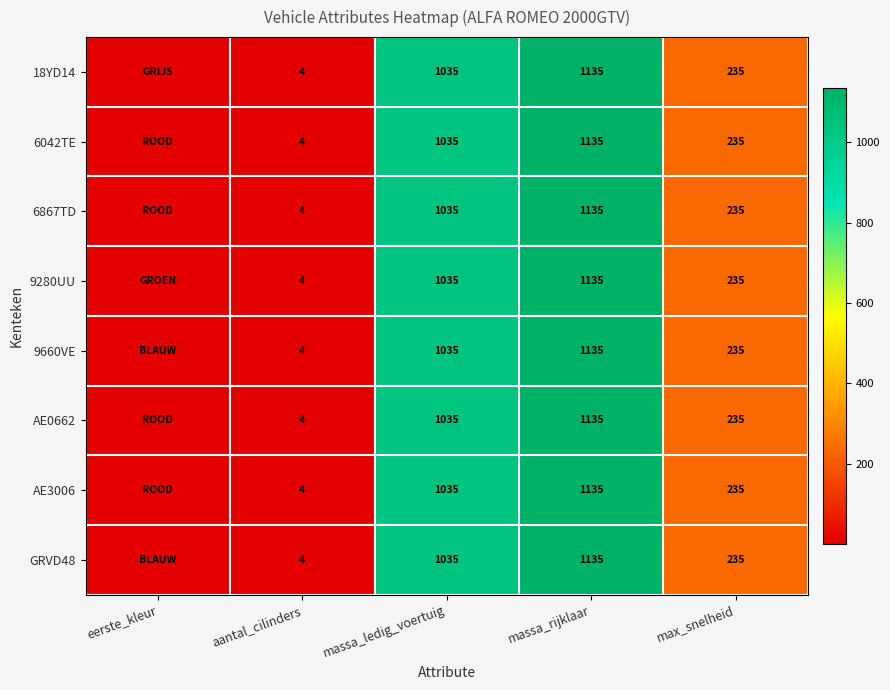

What is the total value across all series at aantal_cilinders?

32